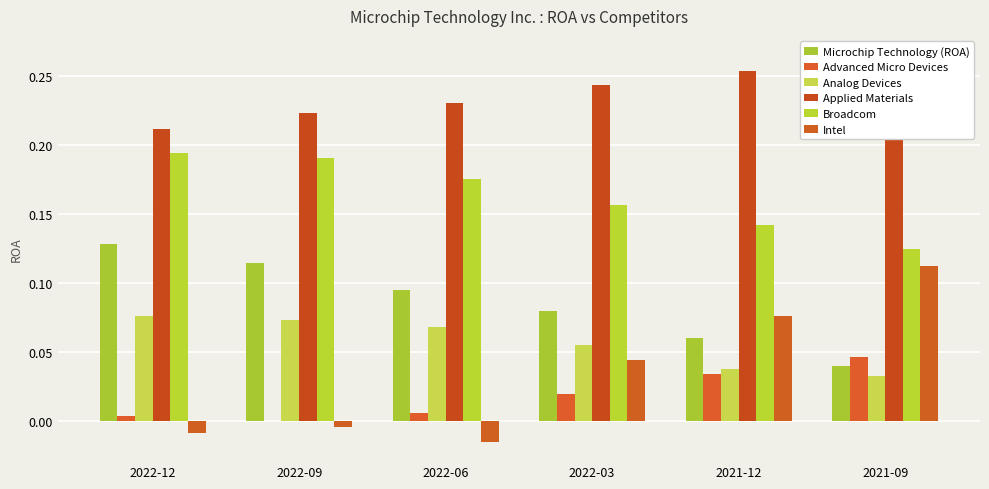

At which label is Broadcom closest to 0?

2021-09